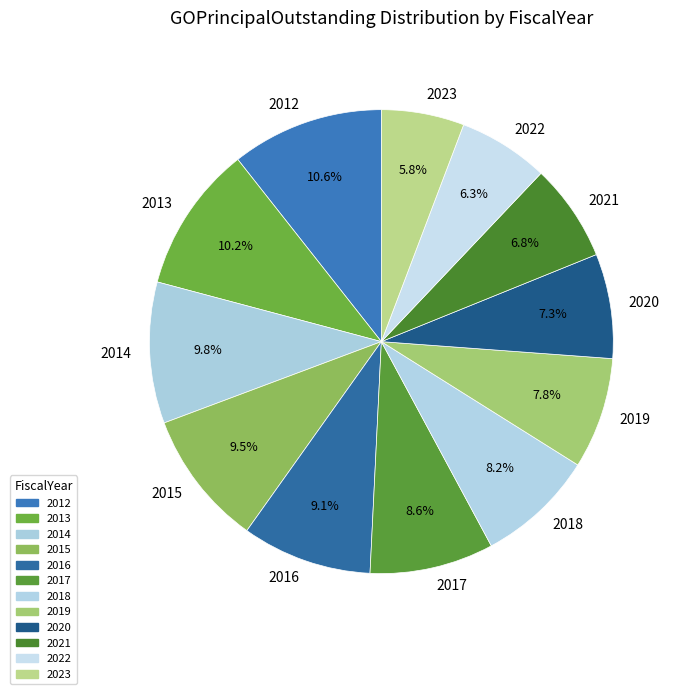

To the nearest percent, what is the difference between the 2021 and 2023 slice percentages?

1%